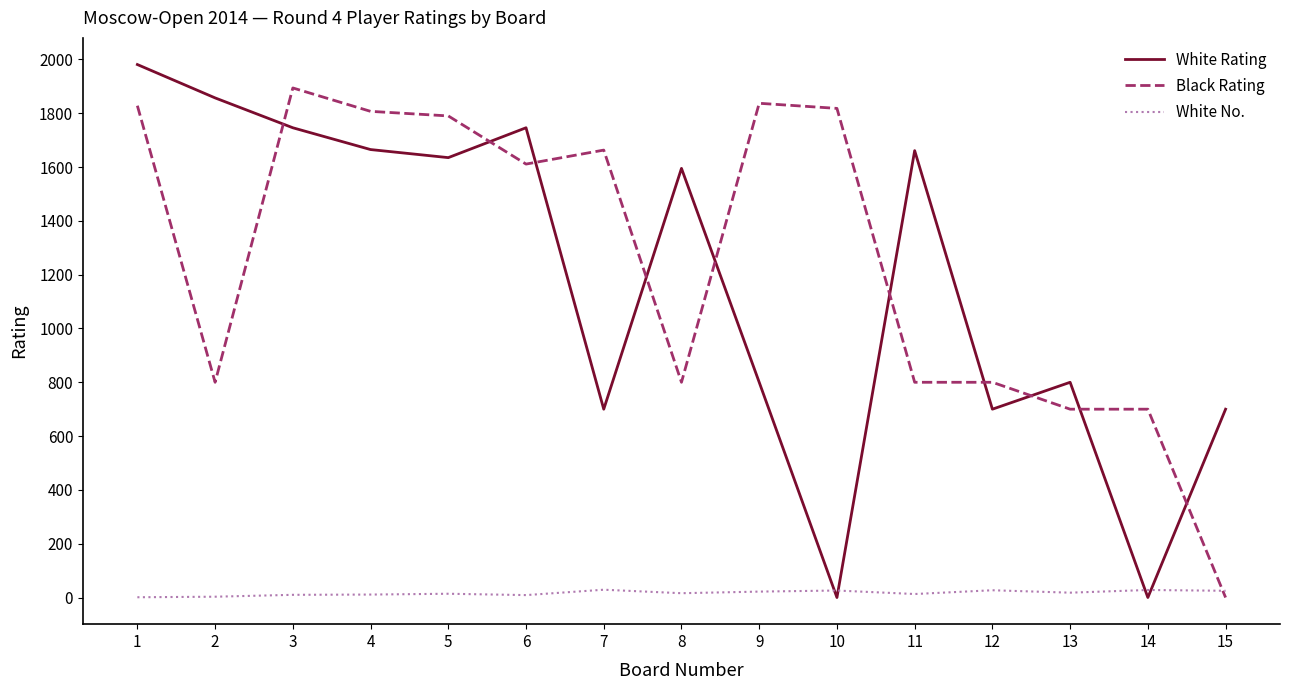

Which series changed the most between 10 and 15?

Black Rating